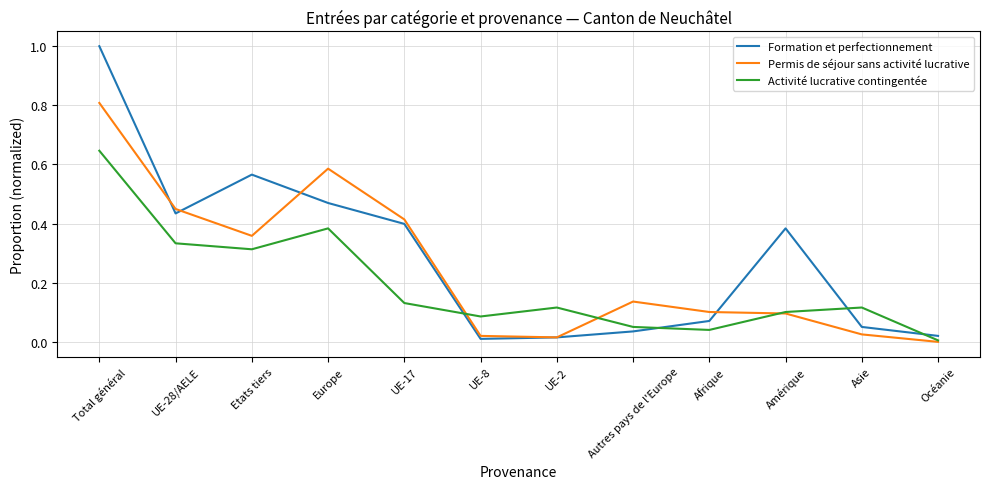

True or false: Formation et perfectionnement has more than 0 interior local peaks.

True